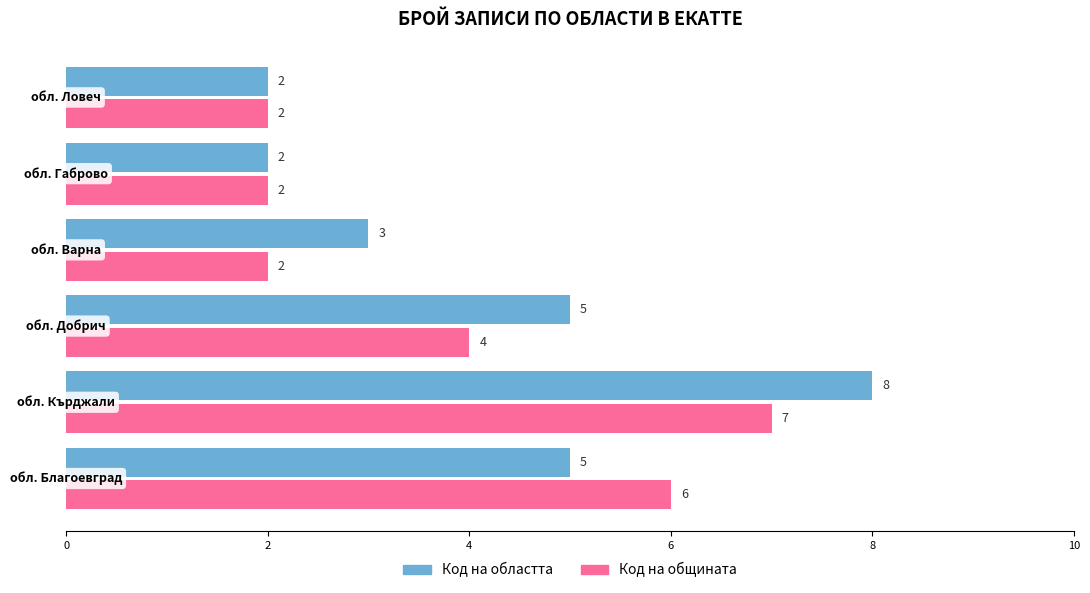

Rank the series by their average value, from lowest to highest.

Код на общината, Код на областта